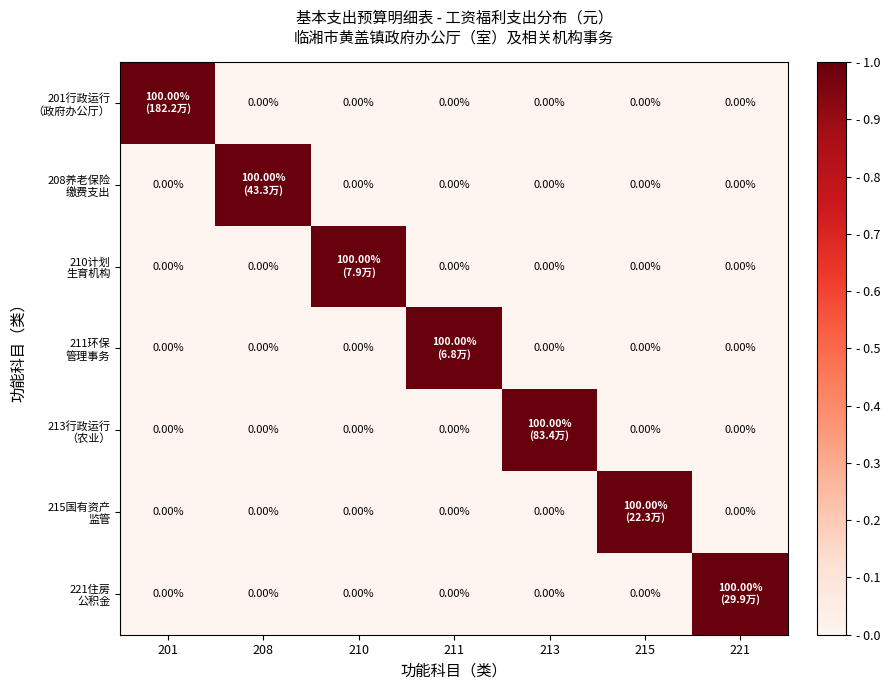

At which category does the chart reach its minimum across all series?

208